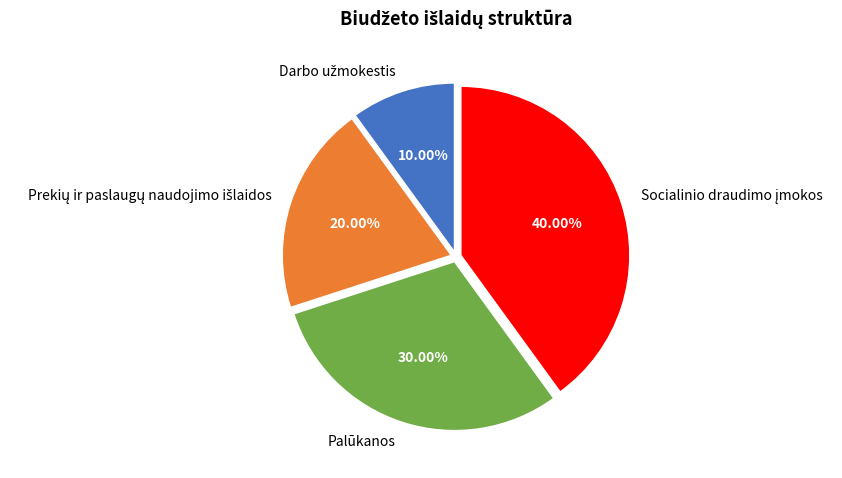

The Palūkanos slice represents 42% of the pie. True or false?

False